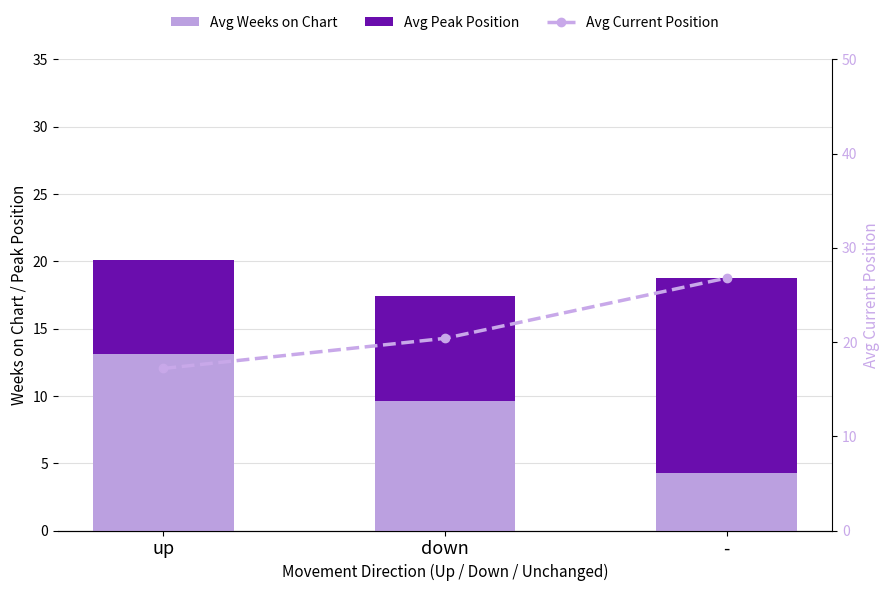

What is the total value across all series at down?

37.8